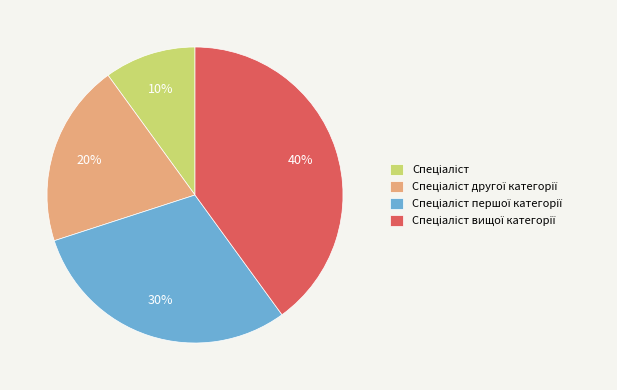

To the nearest percent, what is the difference between the largest and smallest slice percentages?

30%